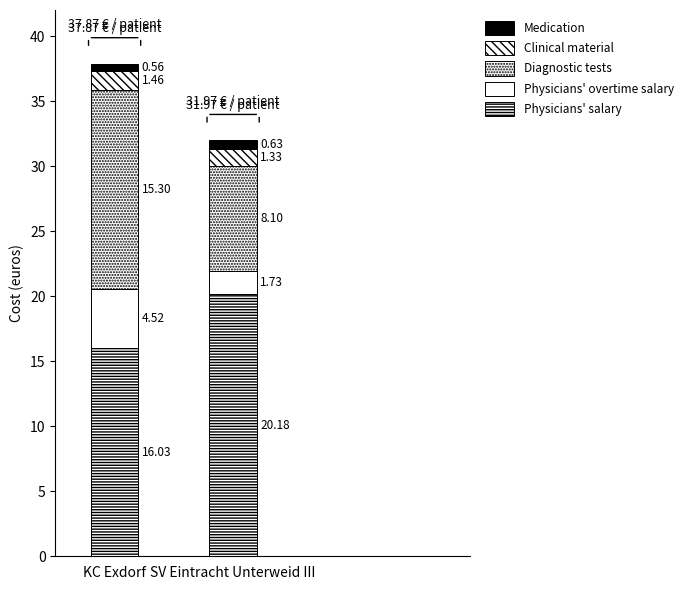

How many bars are there in total?

2